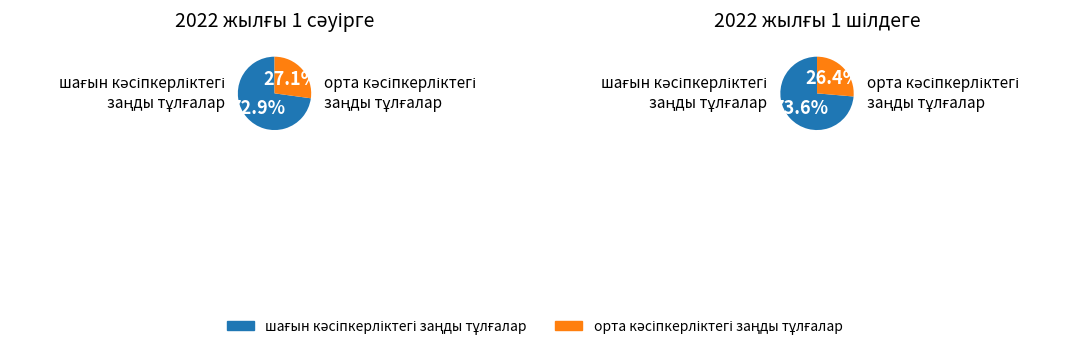

At 2022 жылғы 1 сәуірге, list the series in order from smallest to largest.

орта кәсіпкерліктегі заңды тұлғалар, шағын кәсіпкерліктегі заңды тұлғалар